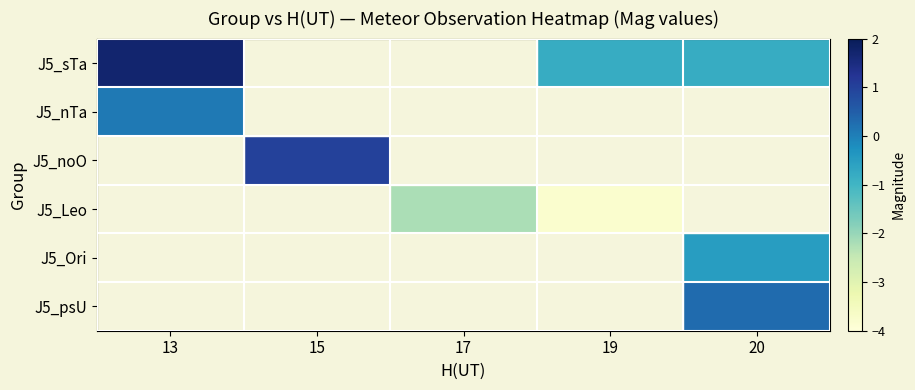

How many distinct data groups are displayed?

6